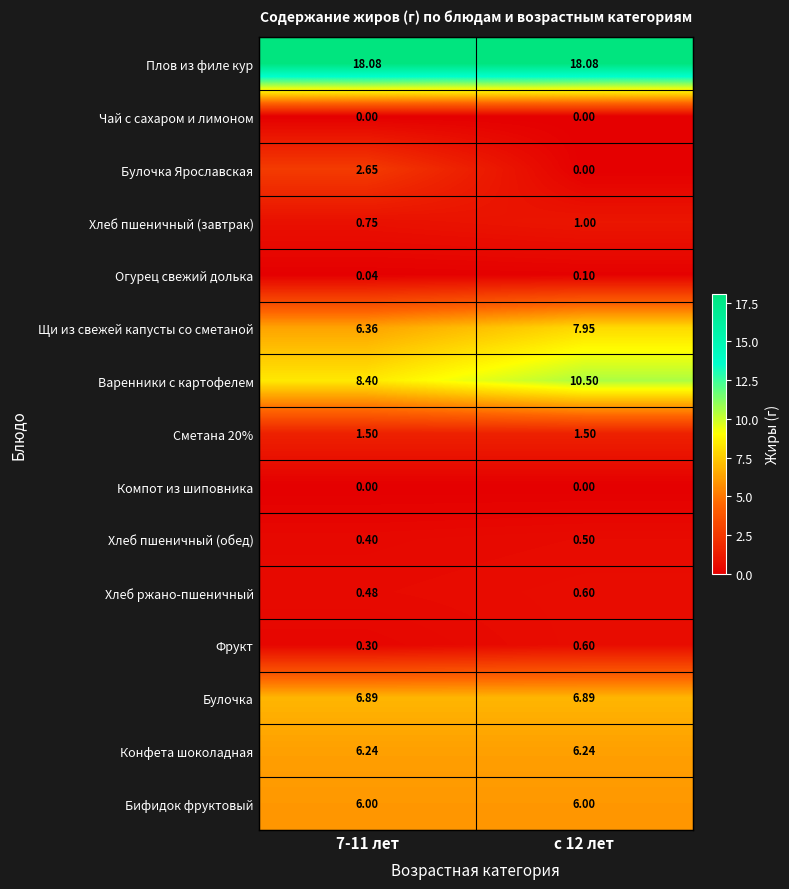

Which series changed the most between 7-11 лет and с 12 лет?

Булочка Ярославская